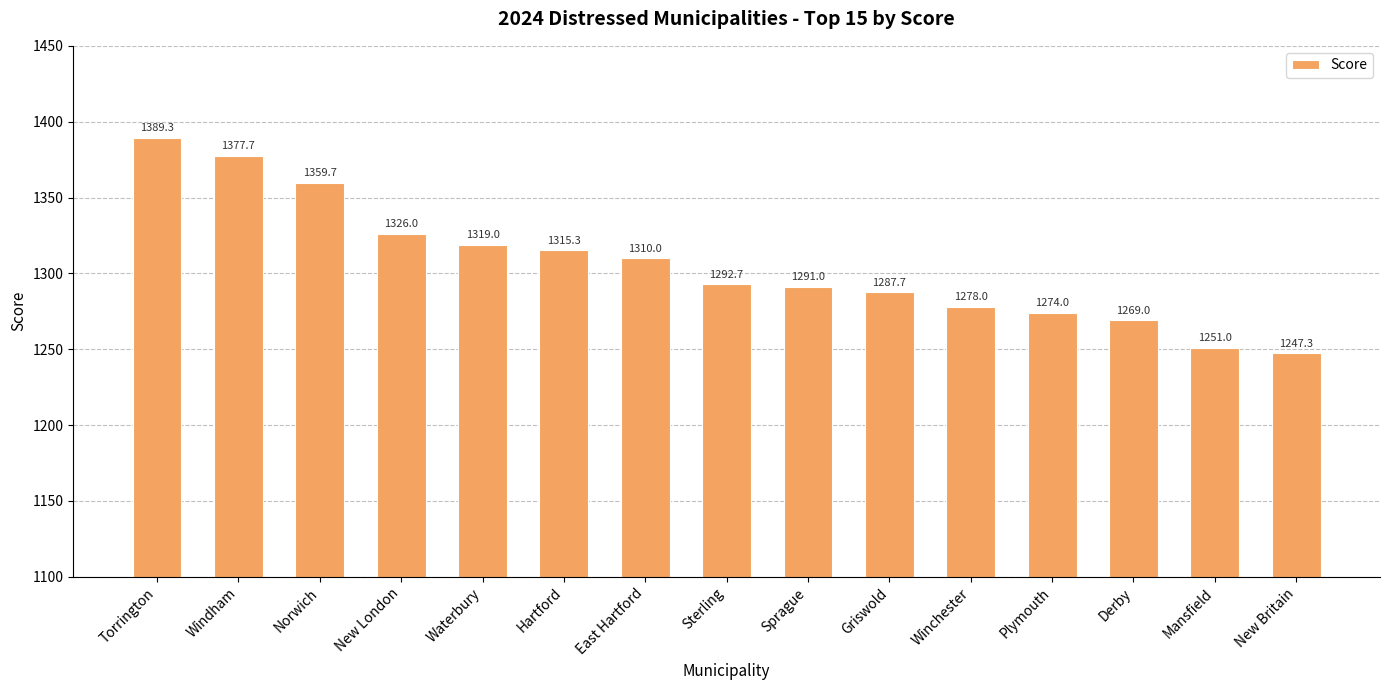

Between Waterbury and Sterling, which is larger?

Waterbury